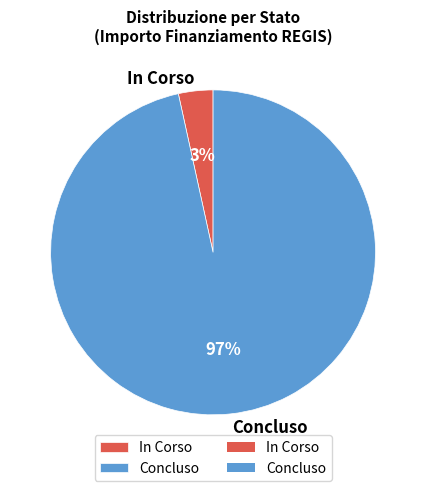

Which slice is the largest?

Concluso